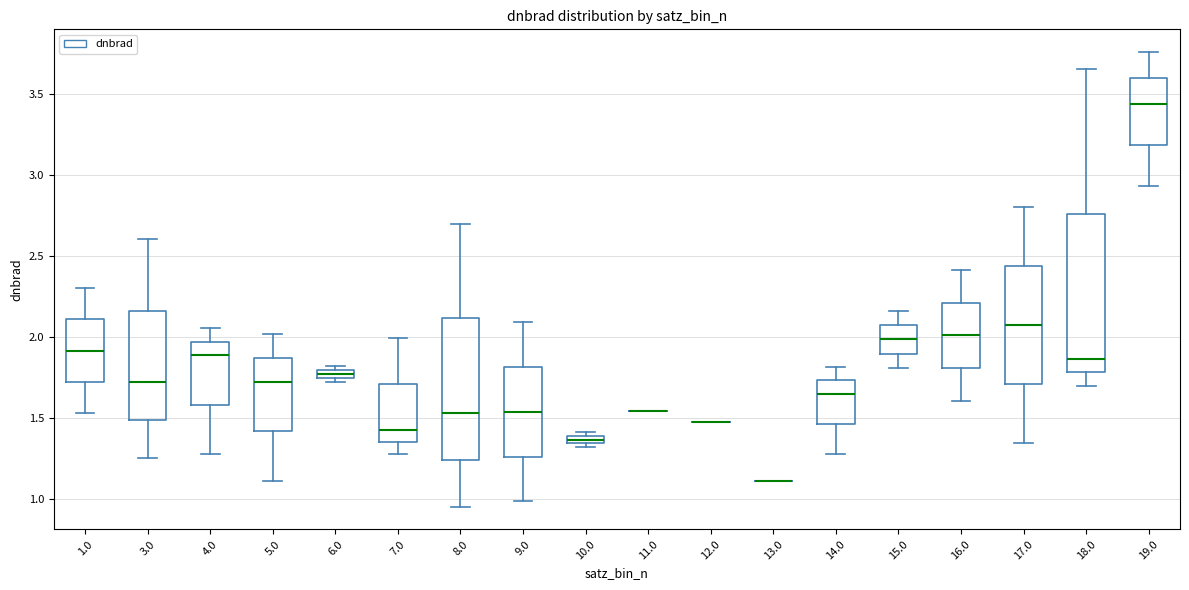

Comparing the boxes themselves (not the whiskers), which one is the tallest?

18.0